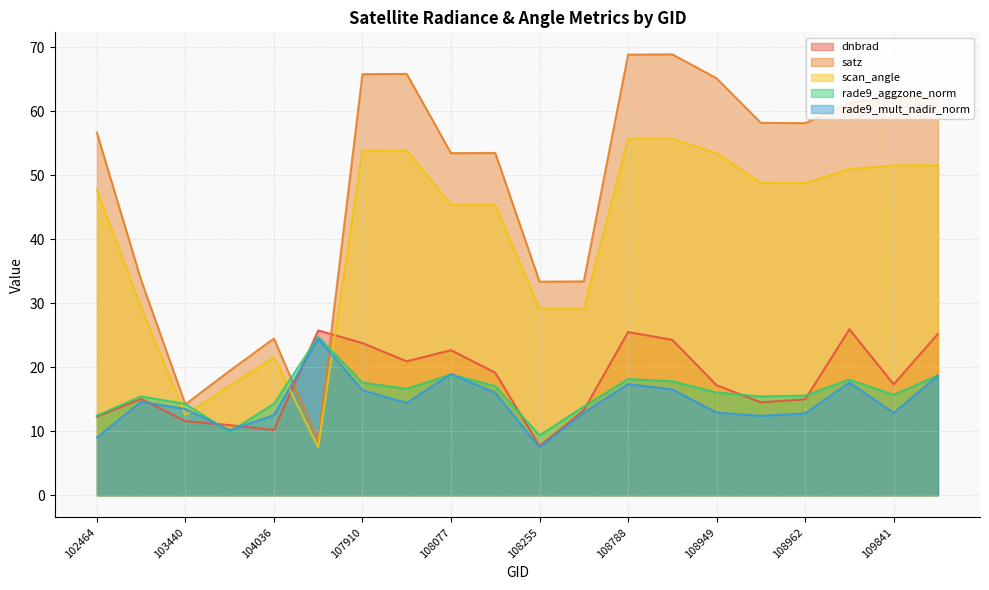

How many categories are shown in the chart?

20